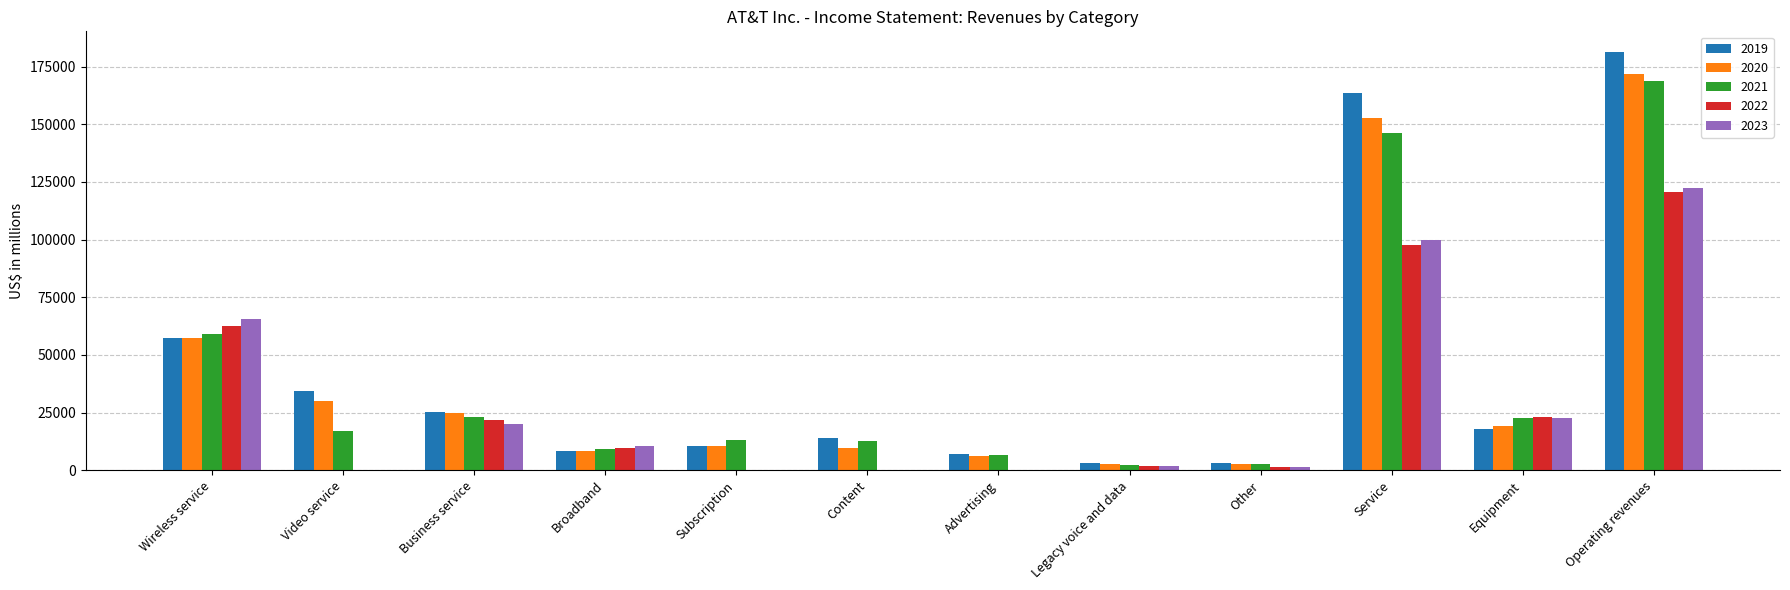

How many groups of bars are there?

12